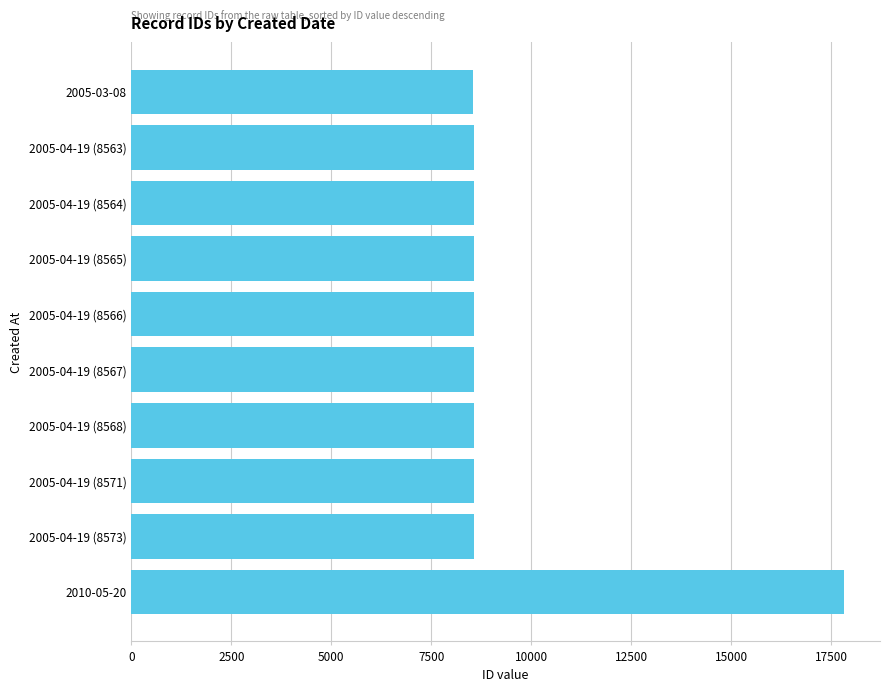

How many values are below 8567?

5